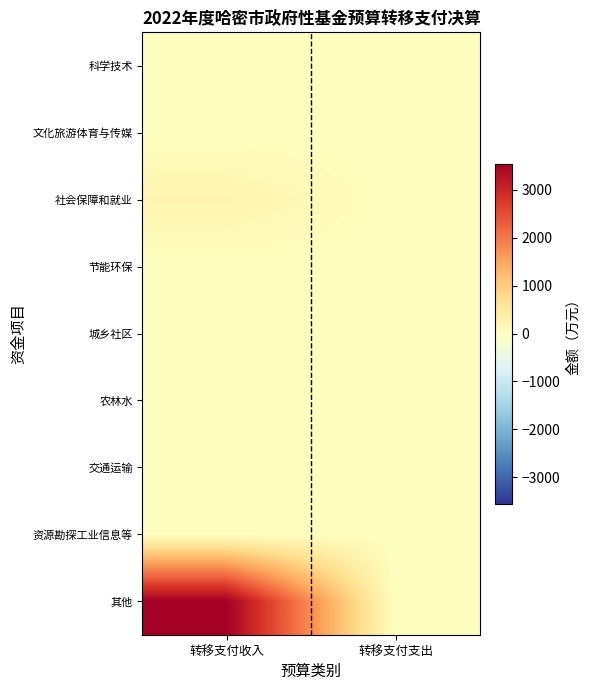

Reading left to right, extract all data points from this chart.

科学技术: 转移支付收入=0	转移支付支出=0
文化旅游体育与传媒: 转移支付收入=0	转移支付支出=0
社会保障和就业: 转移支付收入=237	转移支付支出=0
节能环保: 转移支付收入=0	转移支付支出=0
城乡社区: 转移支付收入=0	转移支付支出=0
农林水: 转移支付收入=0	转移支付支出=0
交通运输: 转移支付收入=0	转移支付支出=0
资源勘探工业信息等: 转移支付收入=0	转移支付支出=0
其他: 转移支付收入=3545	转移支付支出=0